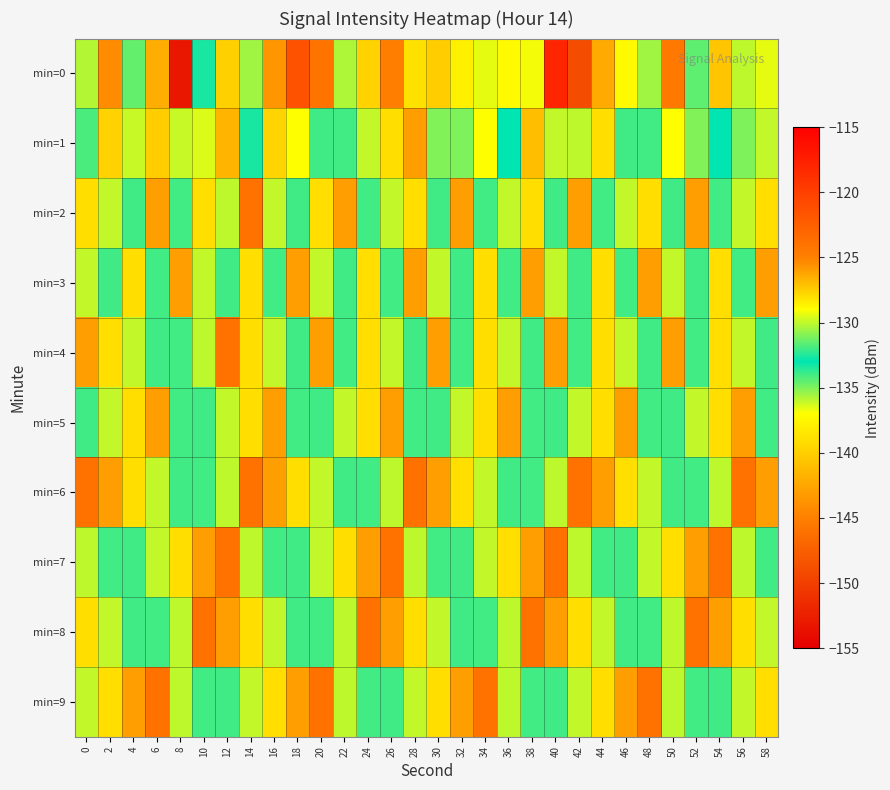

Which label corresponds to the largest value in the chart?

40